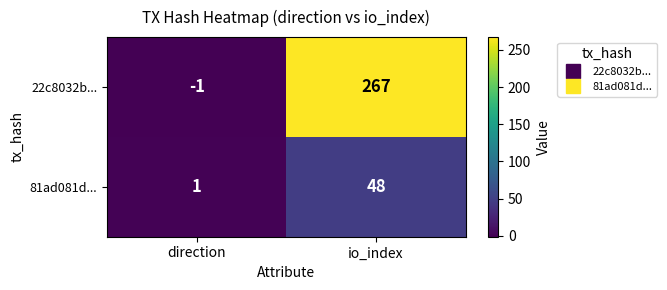

At io_index, list the series in order from smallest to largest.

81ad081d..., 22c8032b...